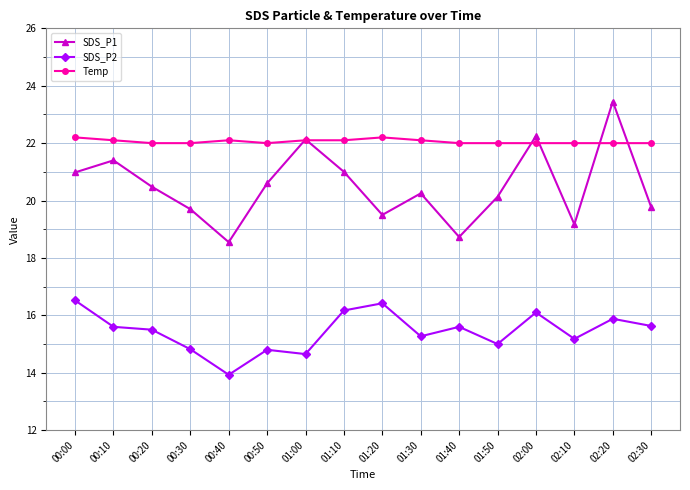

The SDS_P2 series shows 28.1 at 00:00. True or false?

False